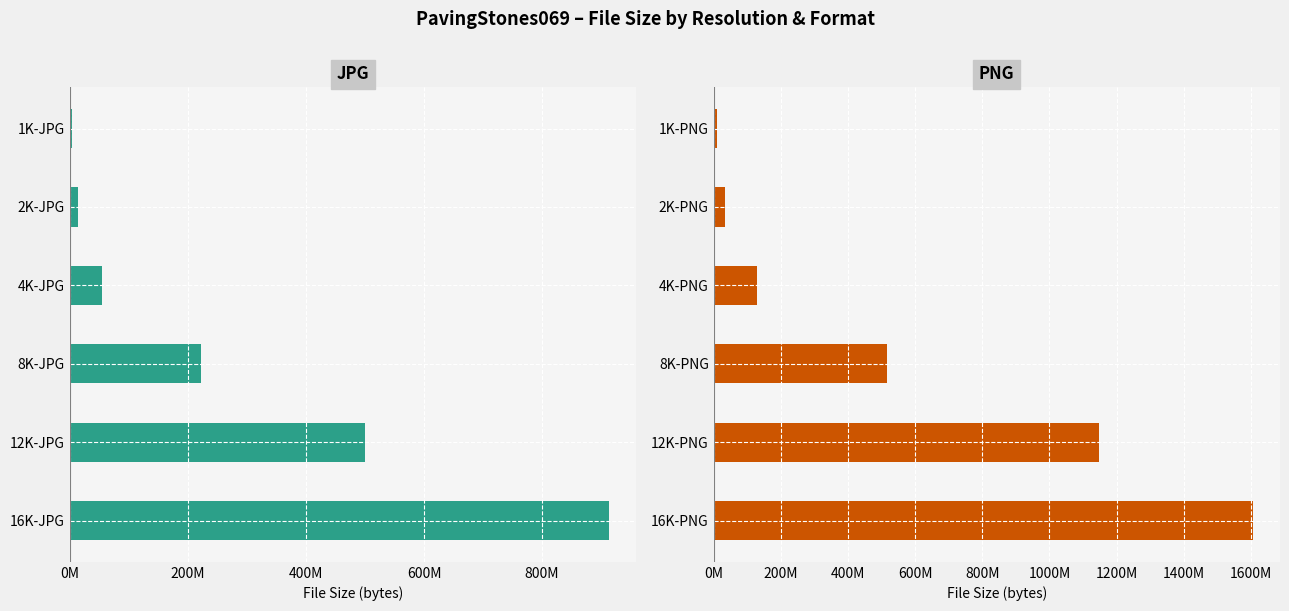

Between 600M and 1000M, which series saw the biggest shift?

PNG